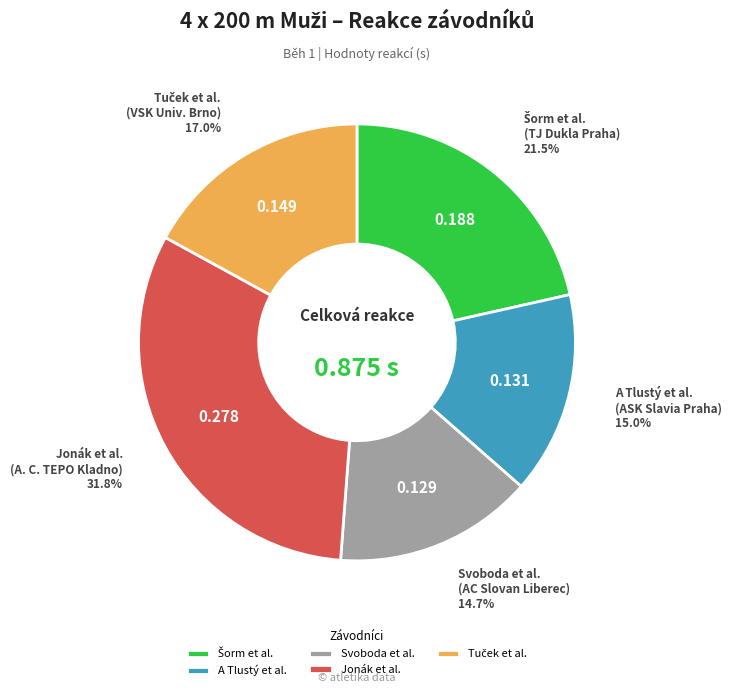

Does any single category account for the majority?

No